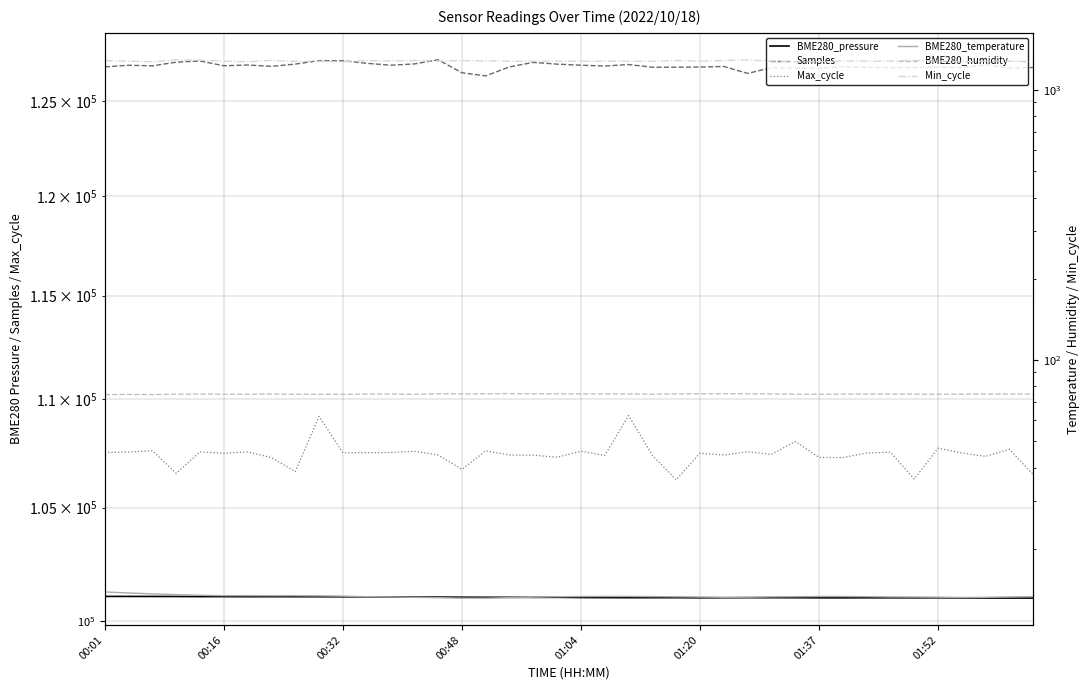

How many values in the Max_cycle series exceed 107492?

19